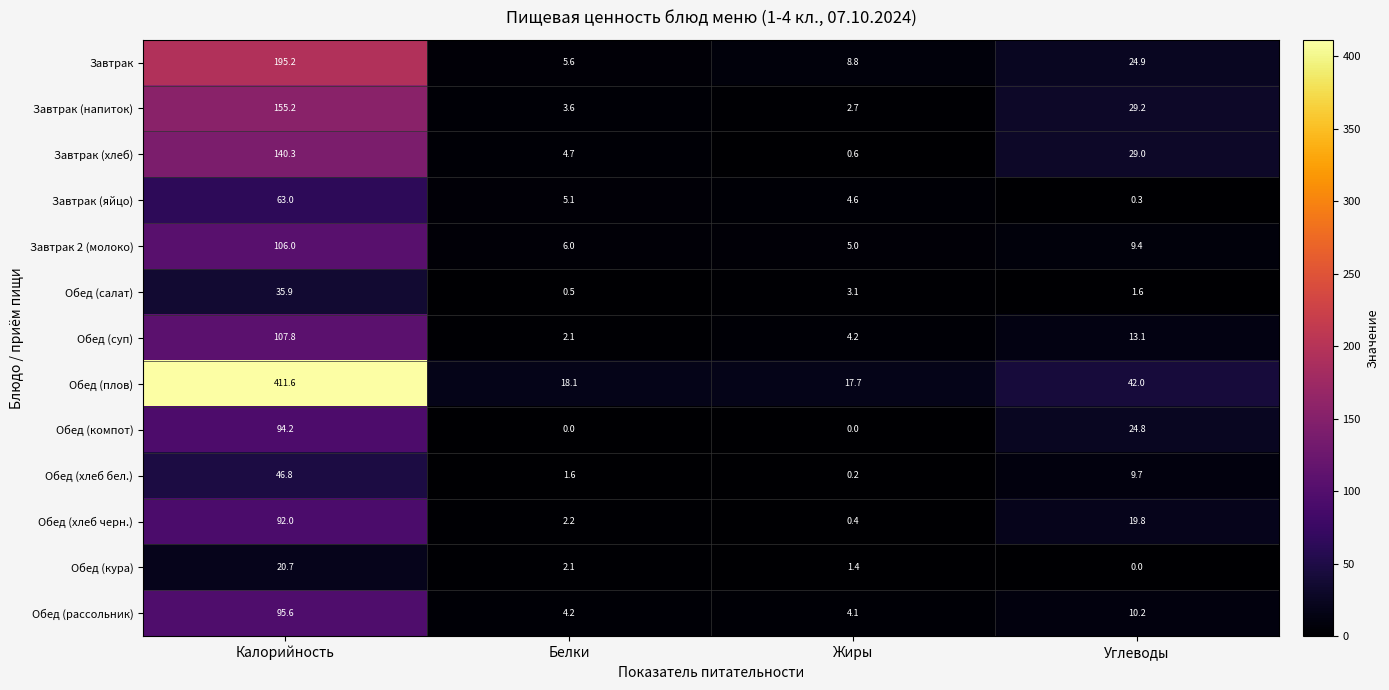

List the series in order of their peak value, lowest first.

Обед (кура), Обед (салат), Обед (хлеб бел.), Завтрак (яйцо), Обед (хлеб черн.), Обед (компот), Обед (рассольник), Завтрак 2 (молоко), Обед (суп), Завтрак (хлеб), Завтрак (напиток), Завтрак, Обед (плов)